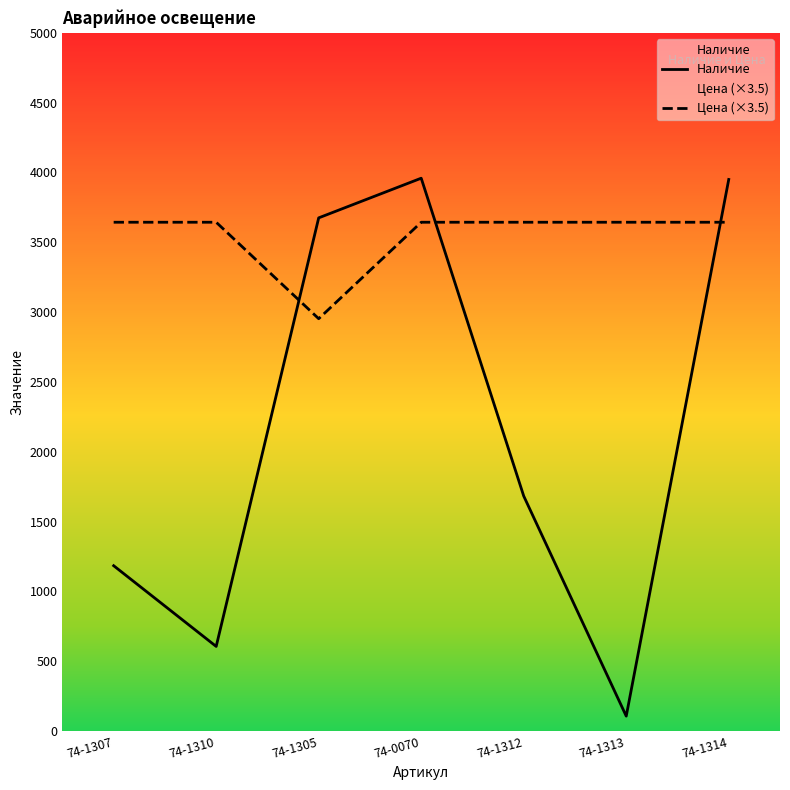

Which series ends up on top after the final intersection of Цена (×3.5) and Наличие?

Наличие